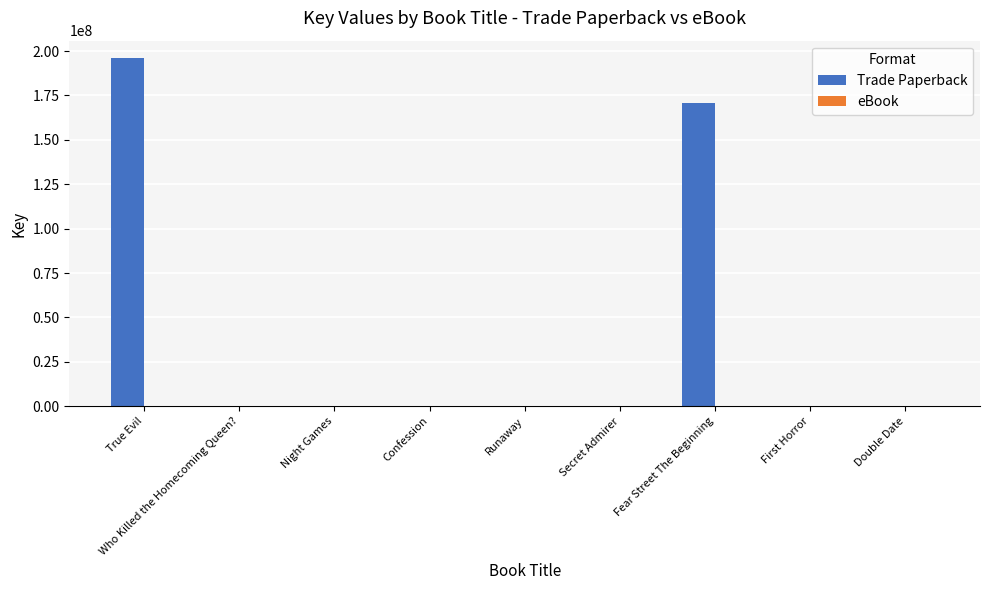

Which series has the widest spread of values?

Trade Paperback